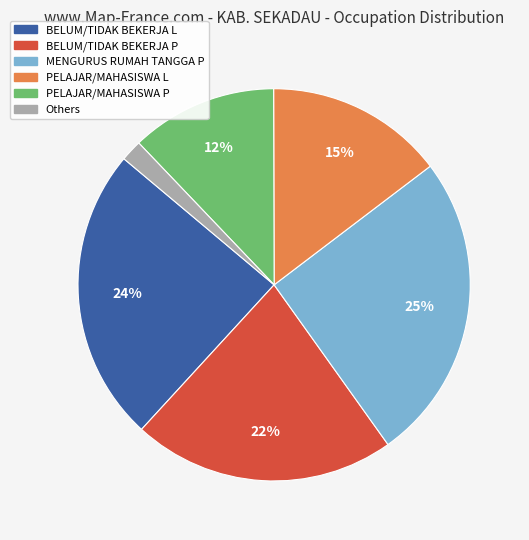

How many slices are in this pie chart?

6